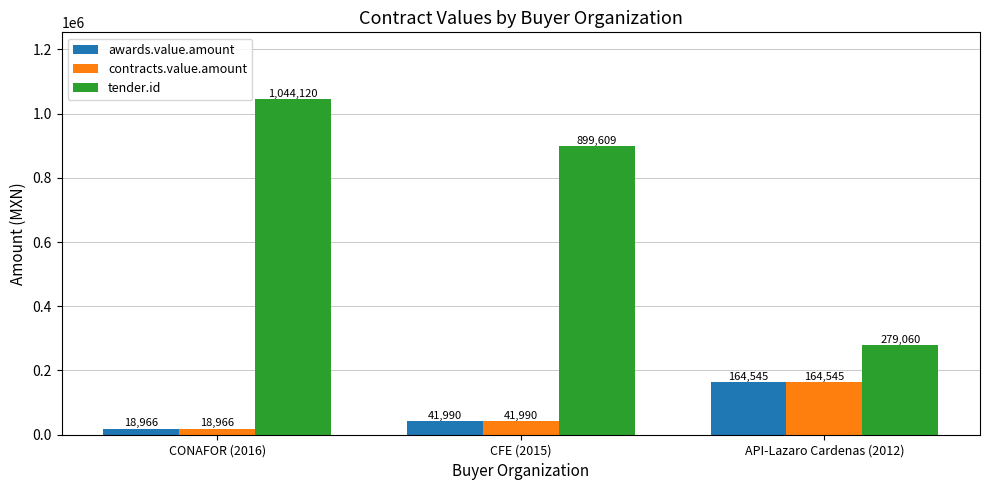

What position from the left is CONAFOR (2016)?

1